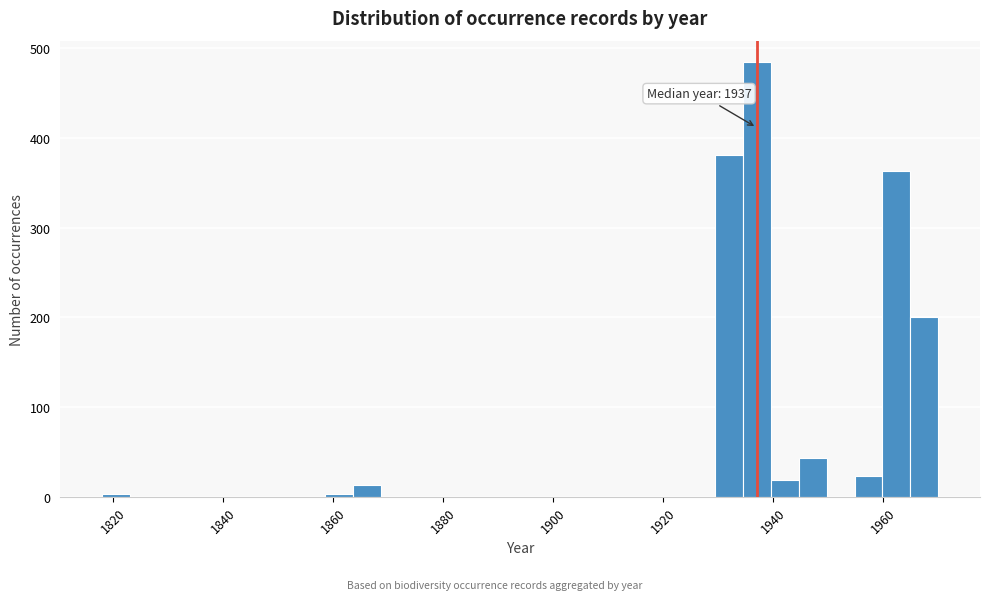

Read against the x-axis, roughly where is the centre of the tallest bar?

1938